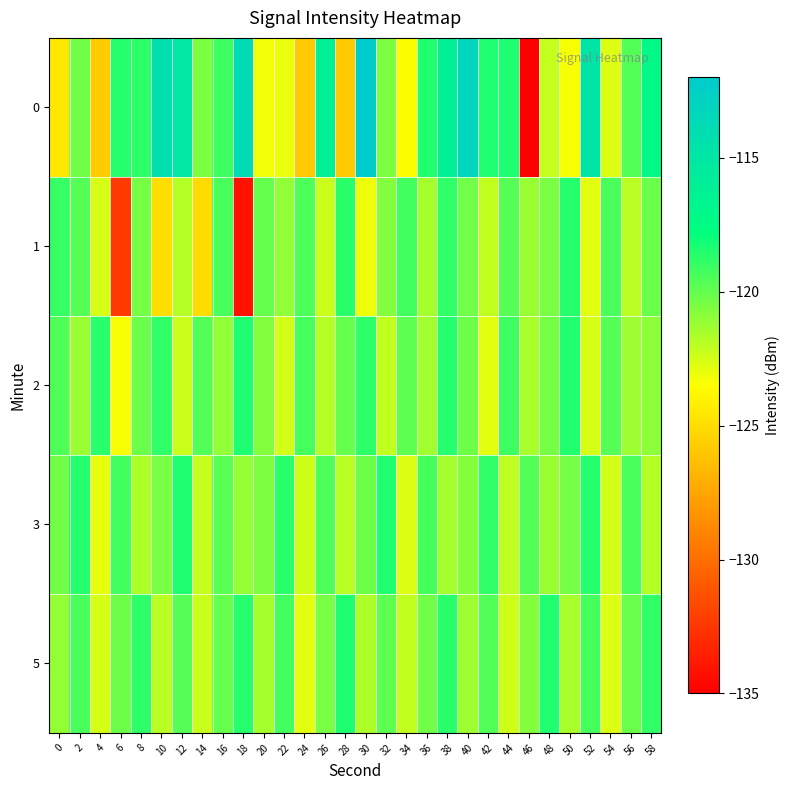

How many series are shown in this chart?

5